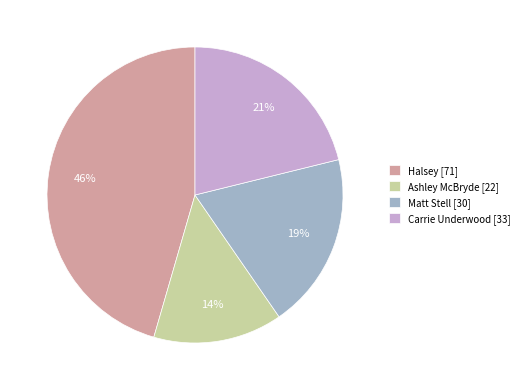

To the nearest percent, what percentage of the pie is Matt Stell?

19%